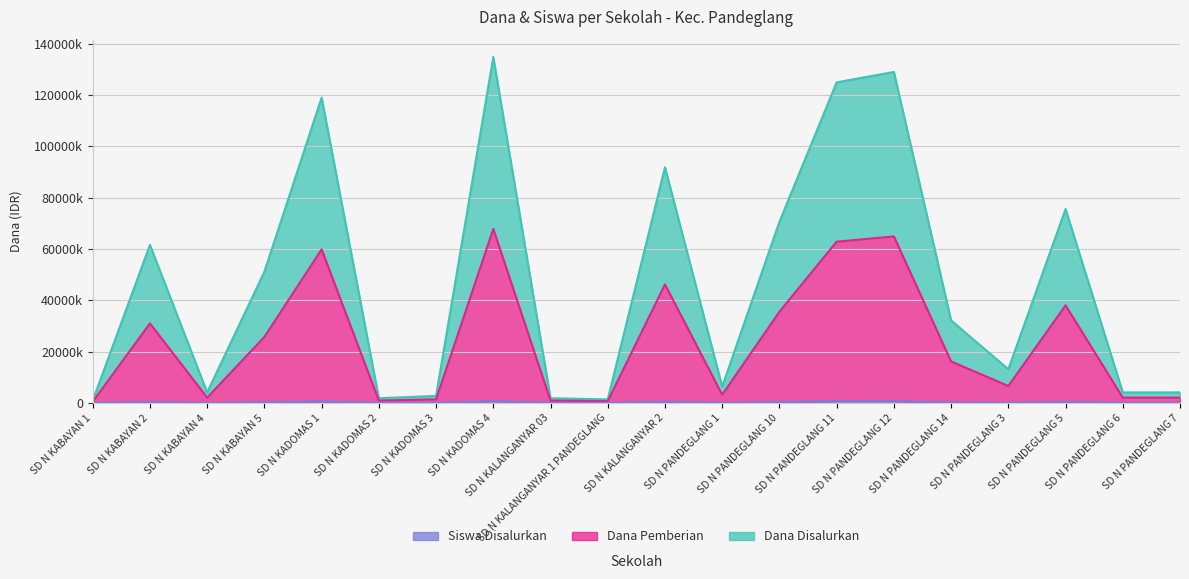

Which series changed the most between SD N PANDEGLANG 12 and SD N PANDEGLANG 5?

Dana Disalurkan